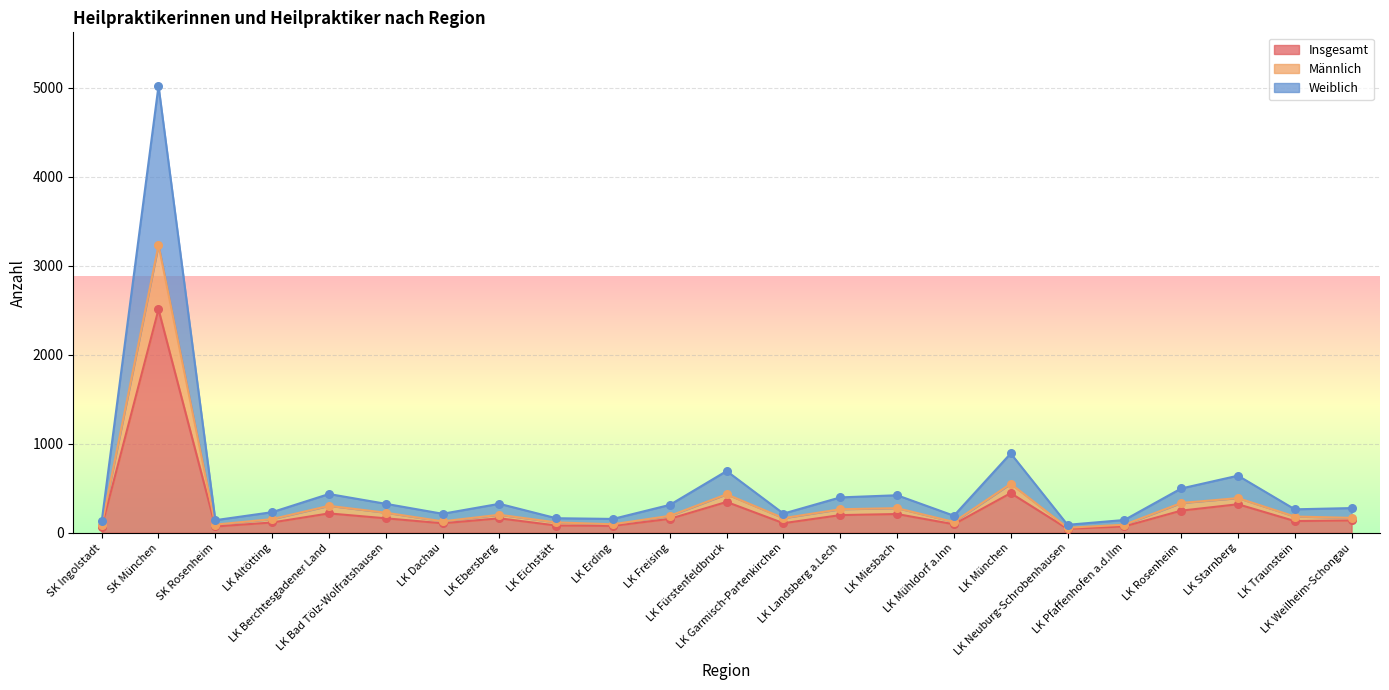

Which series has the largest Y range (max minus min)?

Weiblich